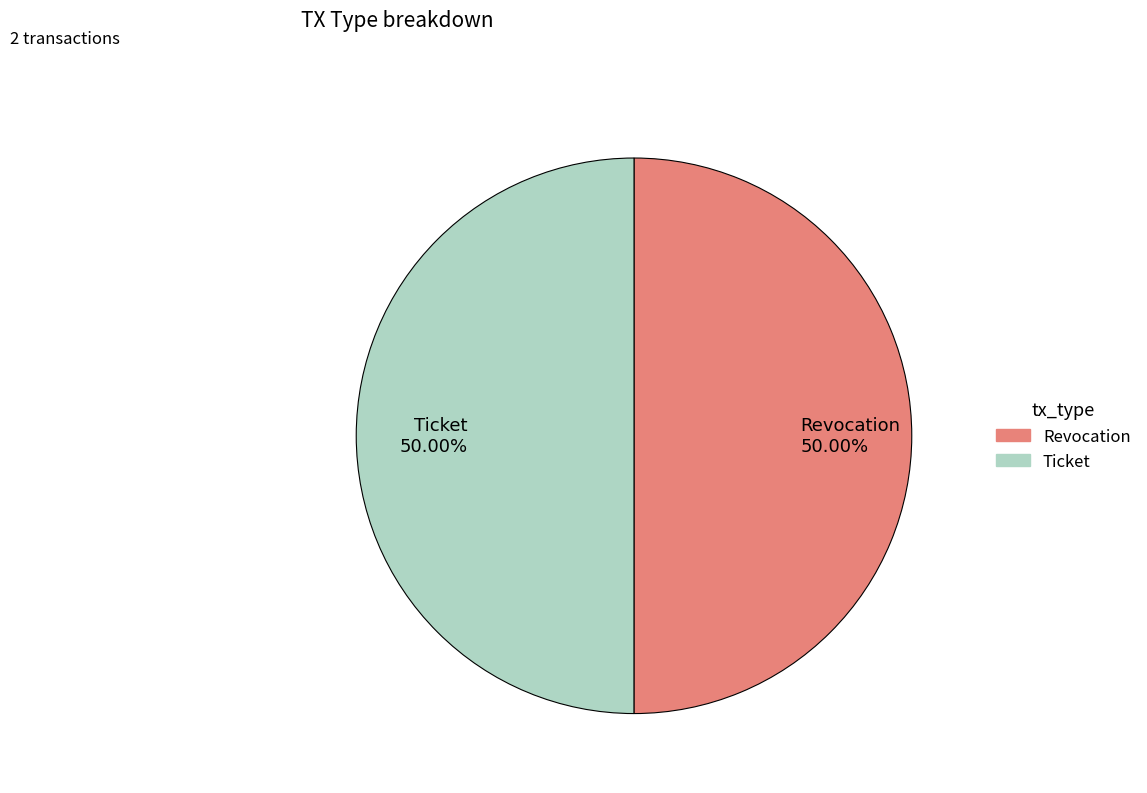

Do Ticket 50.00% and Revocation 50.00% together represent more than half of the pie?

Yes